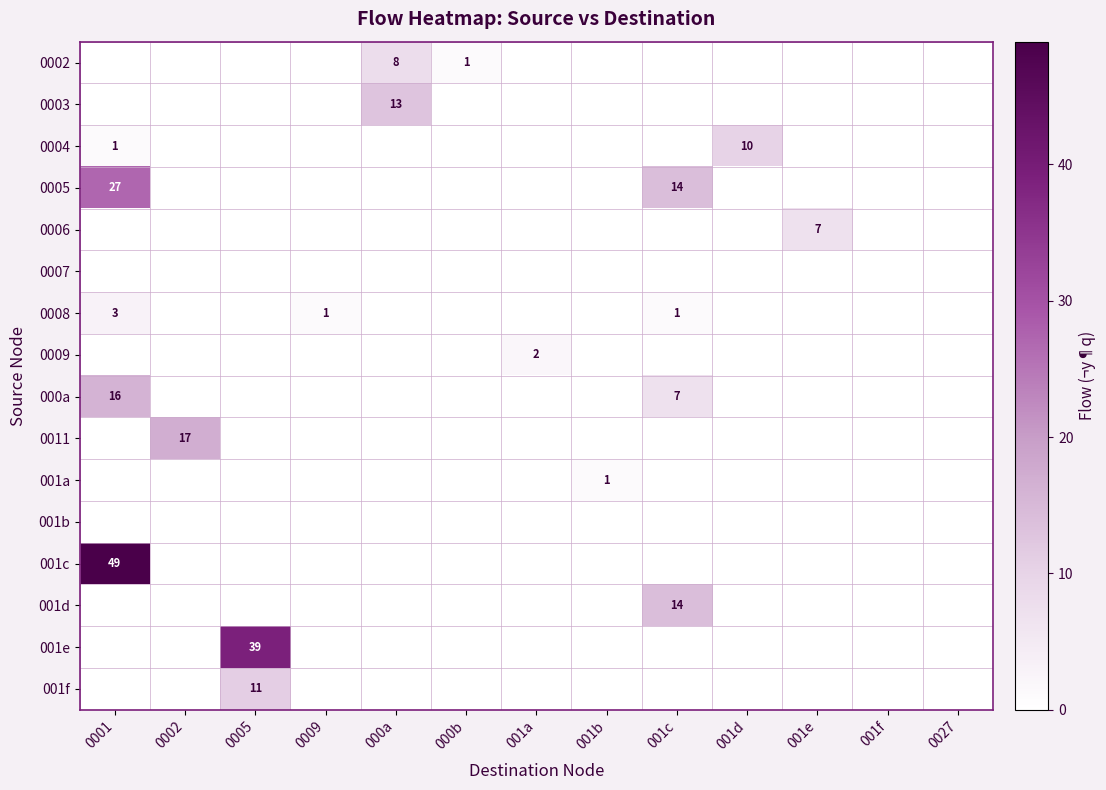

Which has a higher value, 0001 or 001d?

0001